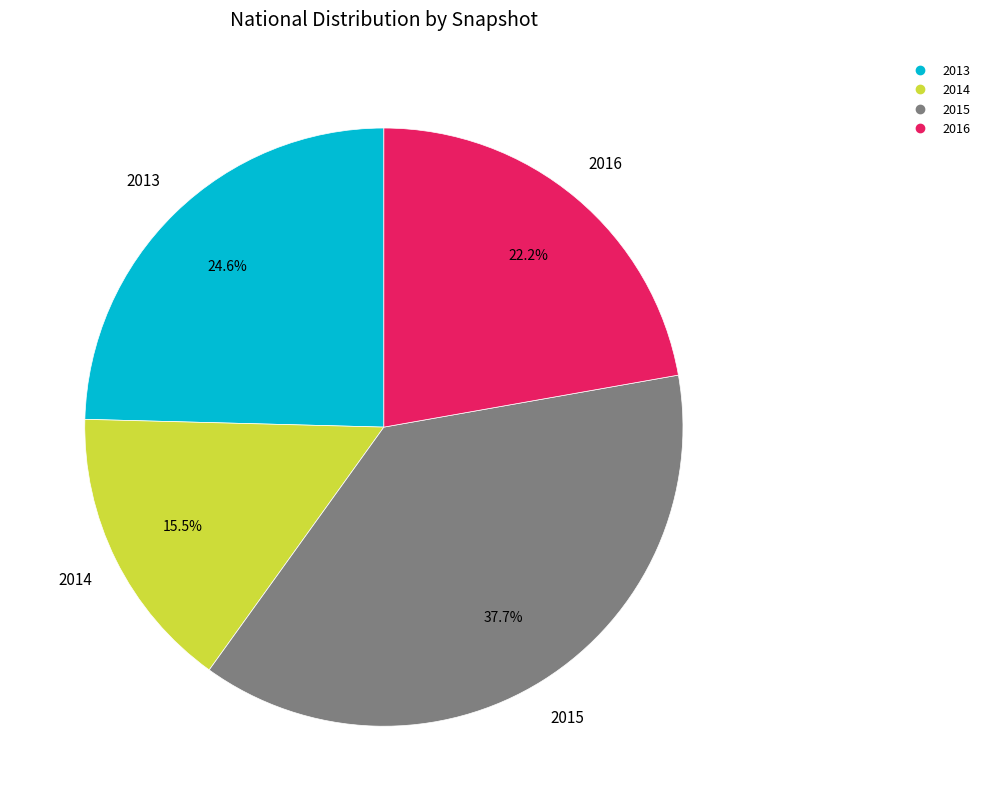

To the nearest percent, what is the difference between the largest and smallest slice percentages?

22%